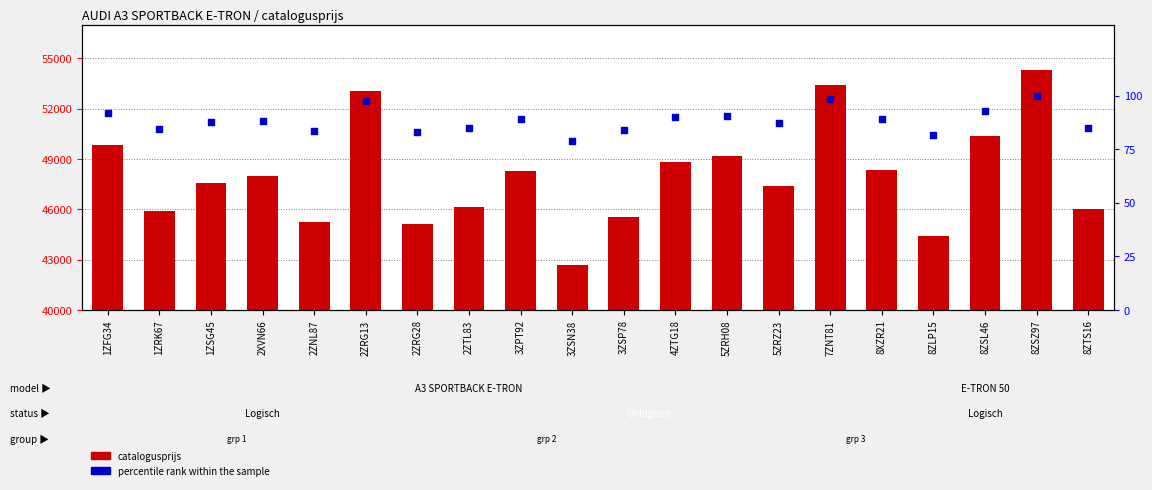

Which series reaches the minimum Y coordinate?

percentile rank within the sample